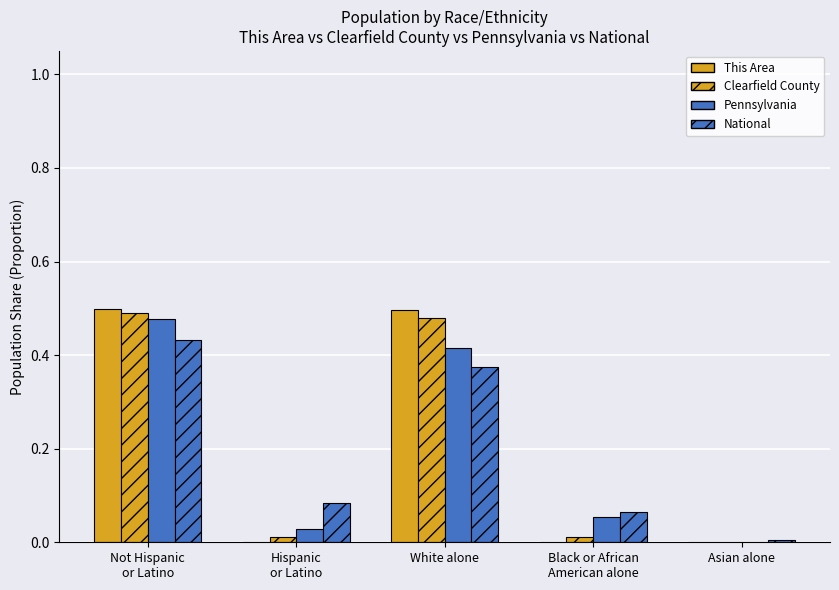

What is the label of the 3rd bar from the right?

White alone